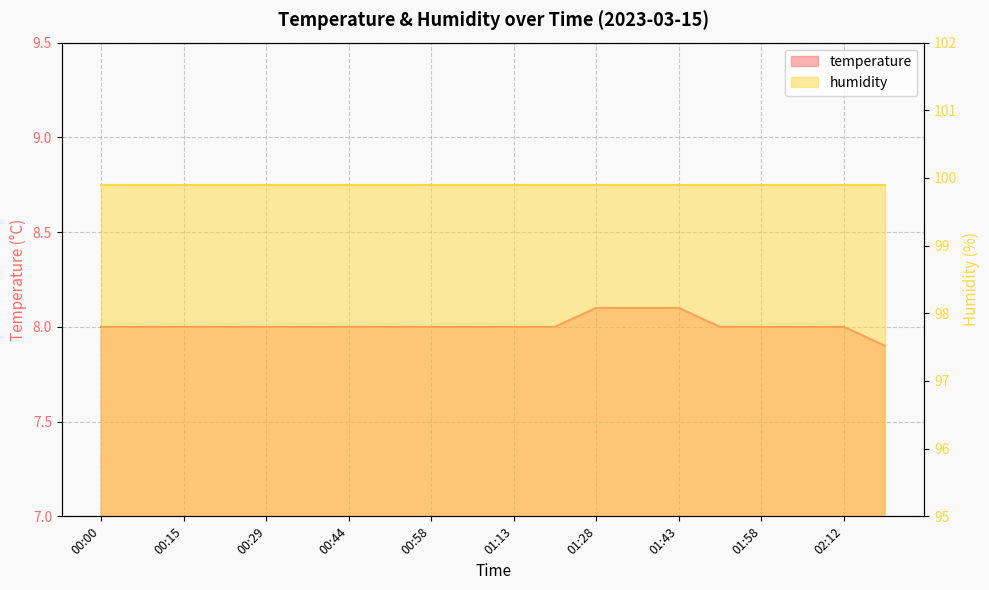

The chart shows a value of 8.0 at 01:50. True or false?

True